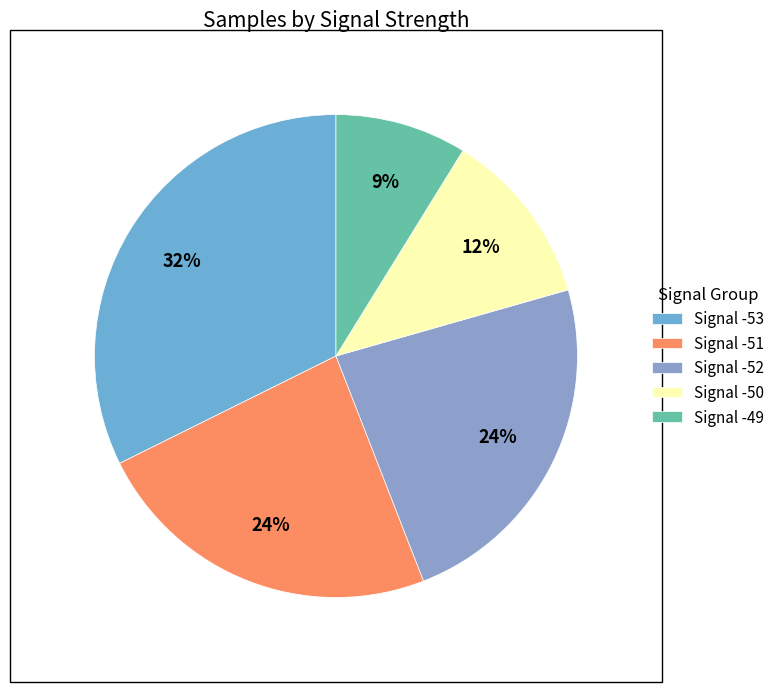

How many slices are in this pie chart?

5